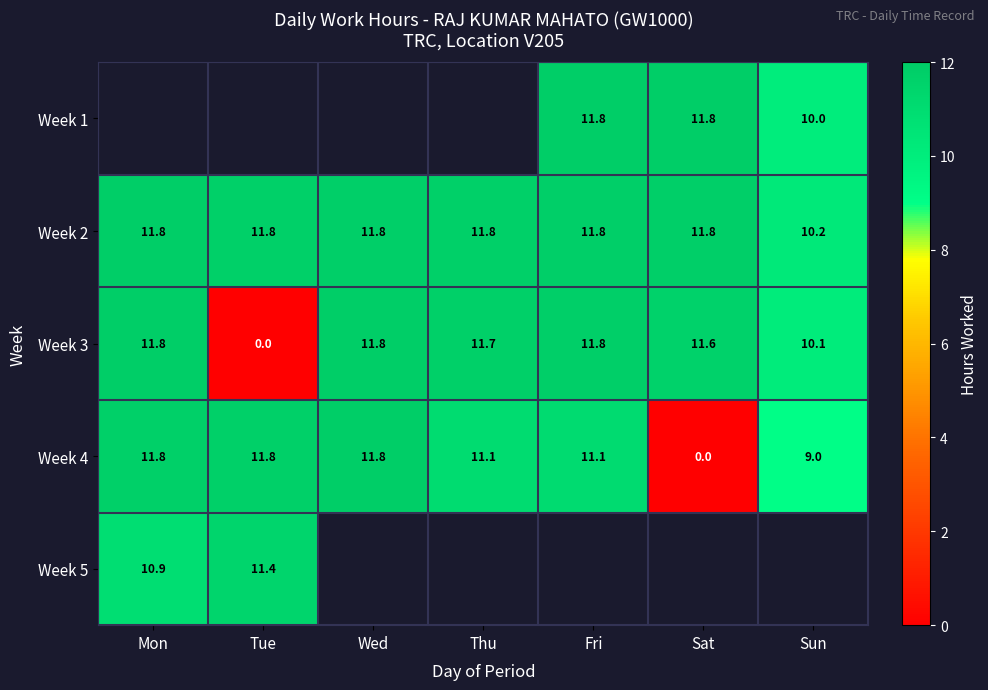

Is the value of Week 2 at Tue greater than the value of Week 3 at Thu?

Yes